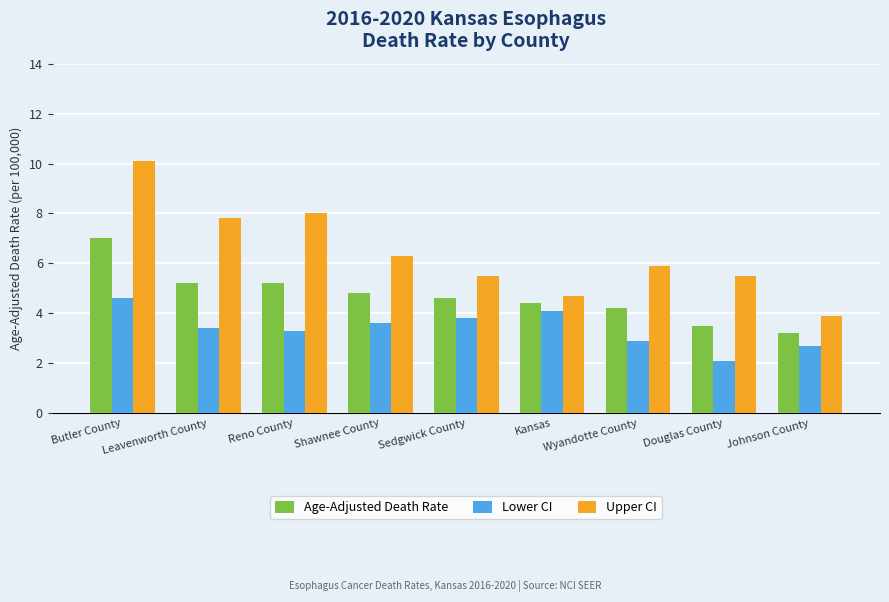

What position from the left is Wyandotte County?

7